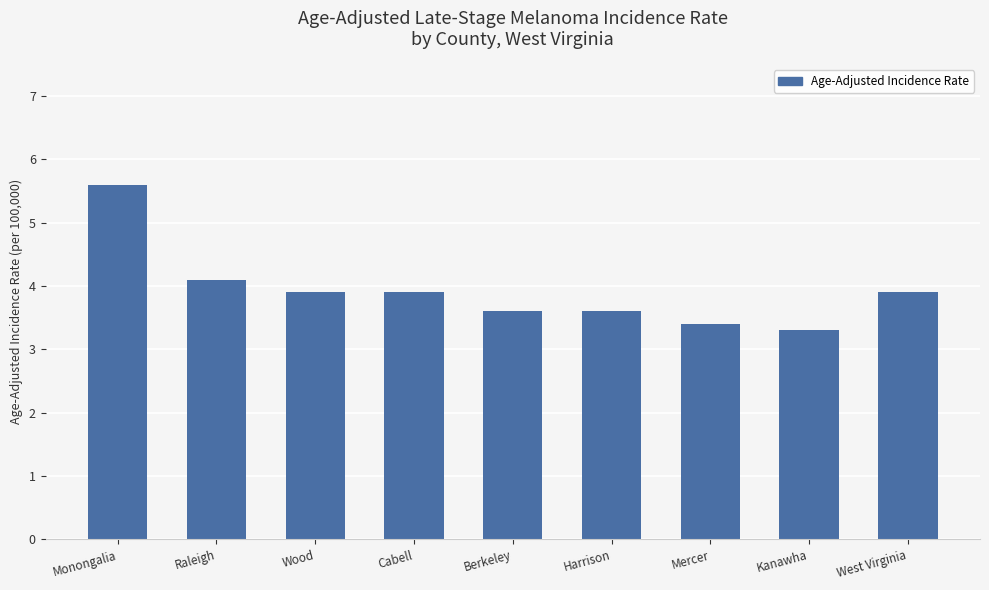

Reading left to right, list all the values displayed in this chart.

Monongalia=5.6	Raleigh=4.1	Wood=3.9	Cabell=3.9	Berkeley=3.6	Harrison=3.6	Mercer=3.4	Kanawha=3.3	West Virginia=3.9